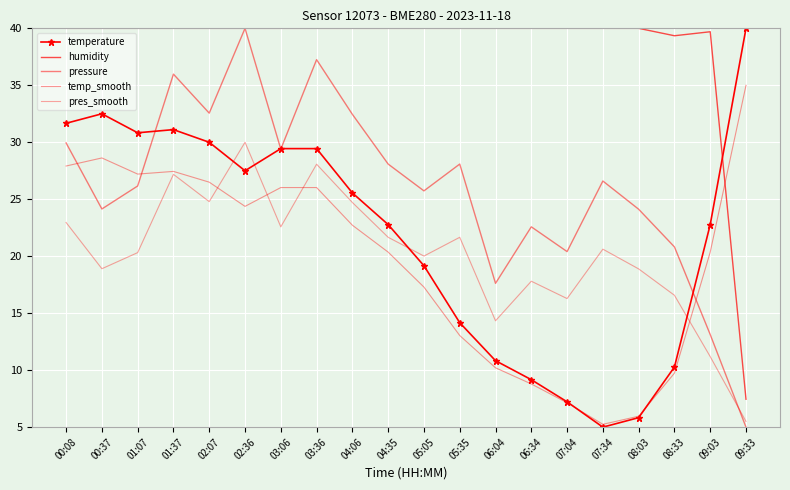

How many values in the humidity series are below 40?

3